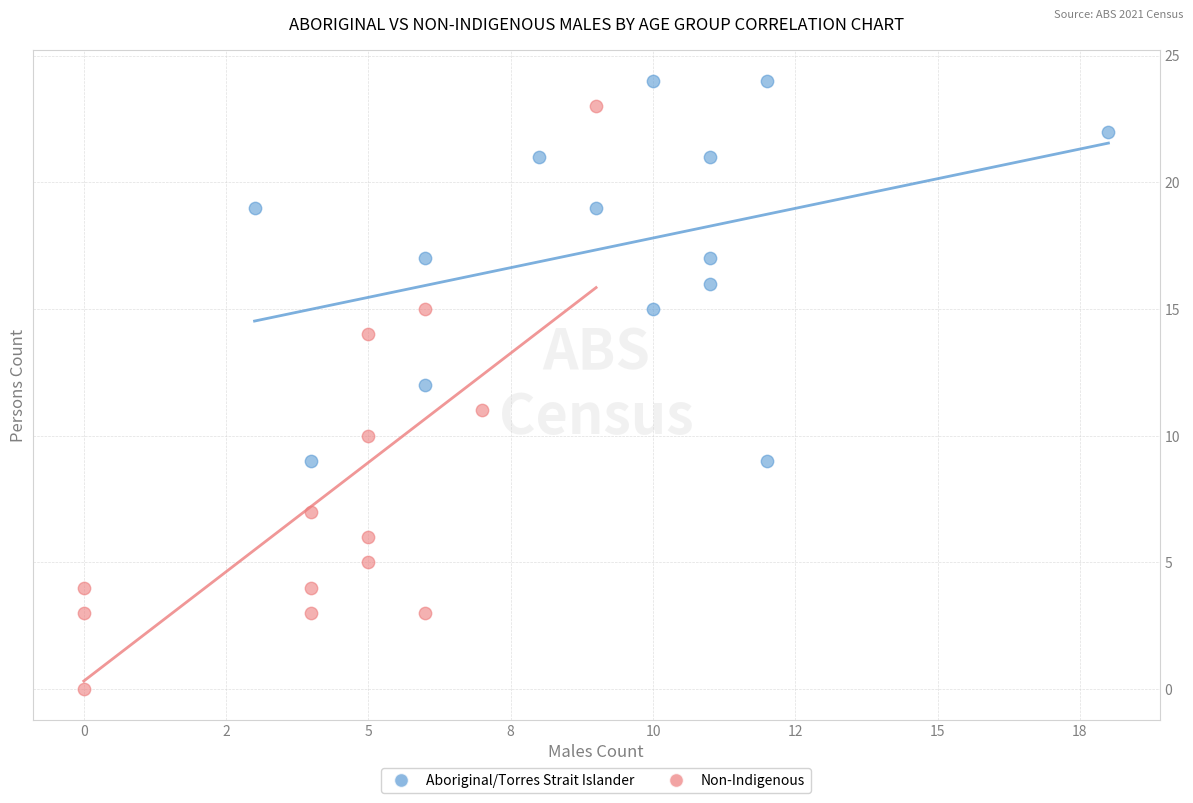

Which series contains the lowest Y value?

Non-Indigenous